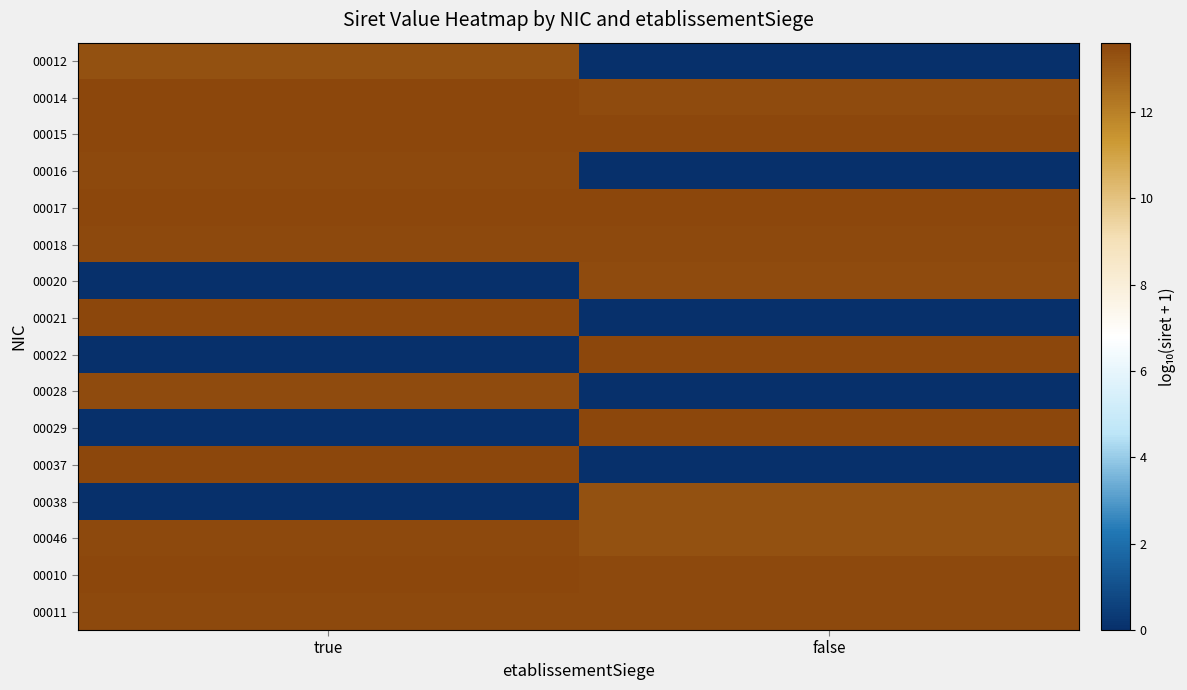

Which label corresponds to the smallest value in the chart?

false